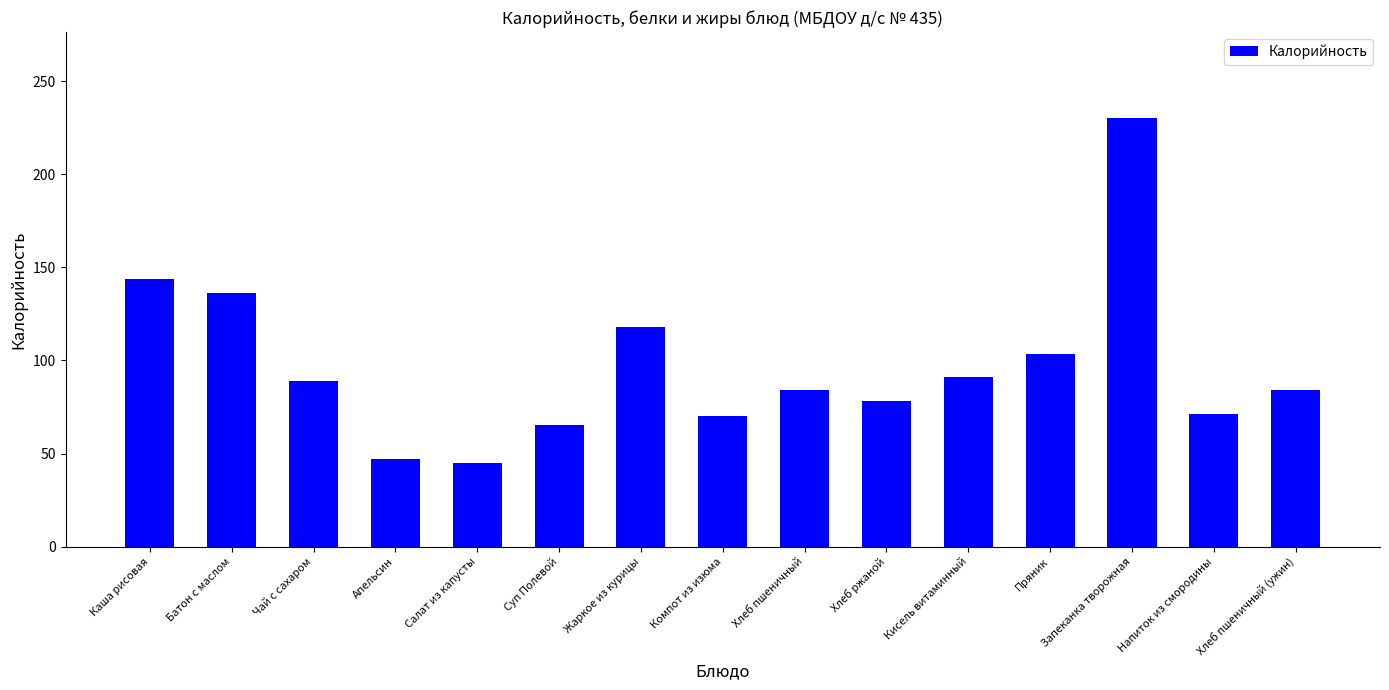

What is the average value?

97.1